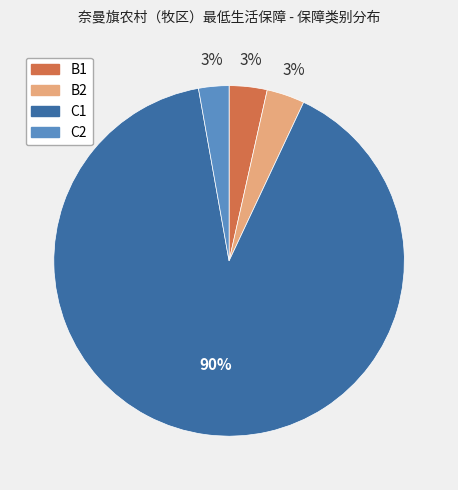

How many slices are in this pie chart?

4